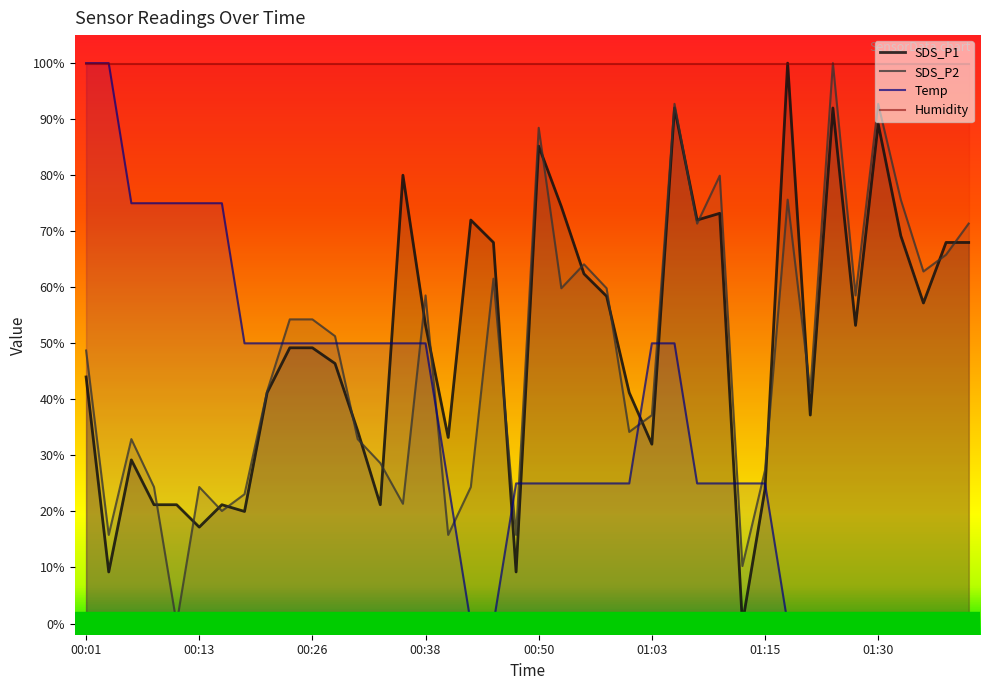

How many intersections are there between Temp and SDS_P2?

11